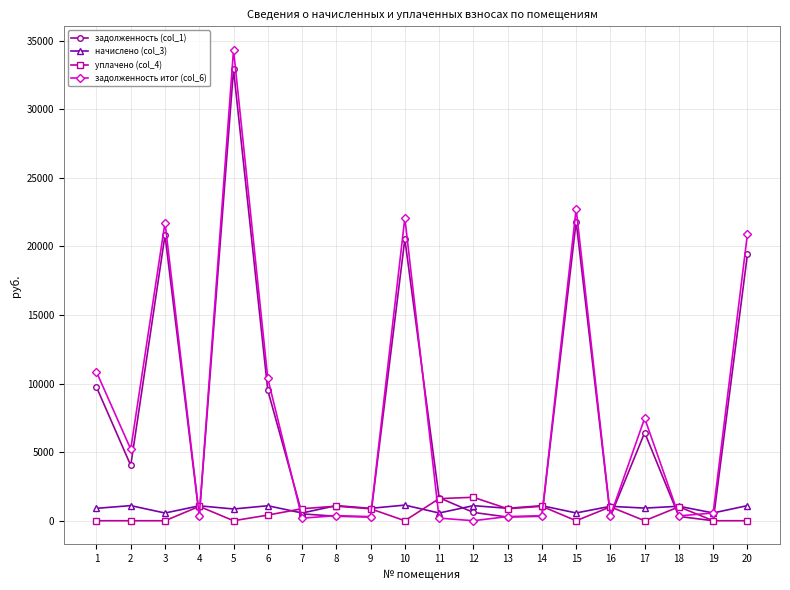

What is the average value of the уплачено (col_4) series?

576.8